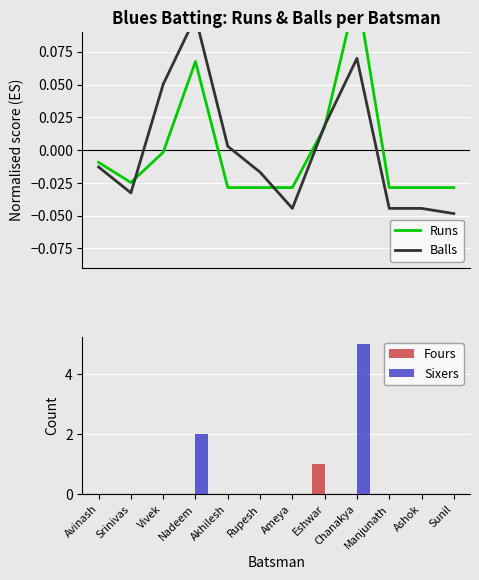

Rank the series by their maximum value, from highest to lowest.

Sixers, Fours, Runs, Balls